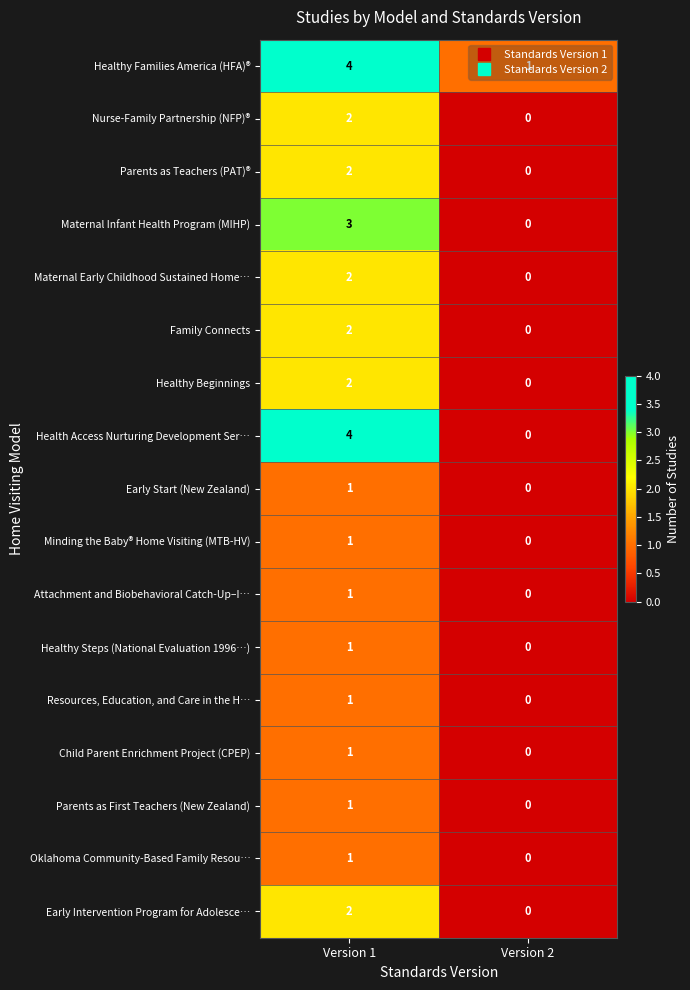

Which series changed the most between Version 1 and Version 2?

Health Access Nurturing Development Ser…